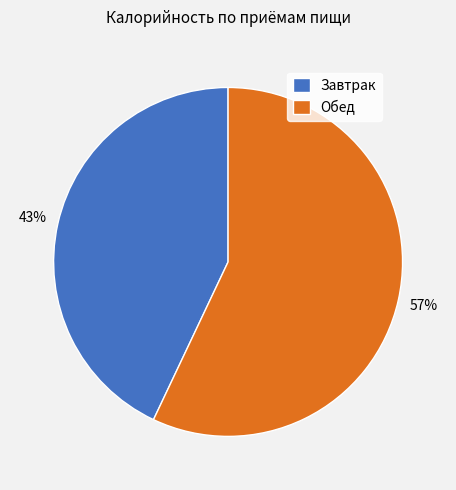

To the nearest percent, what is the combined percentage of Завтрак and Обед?

100%